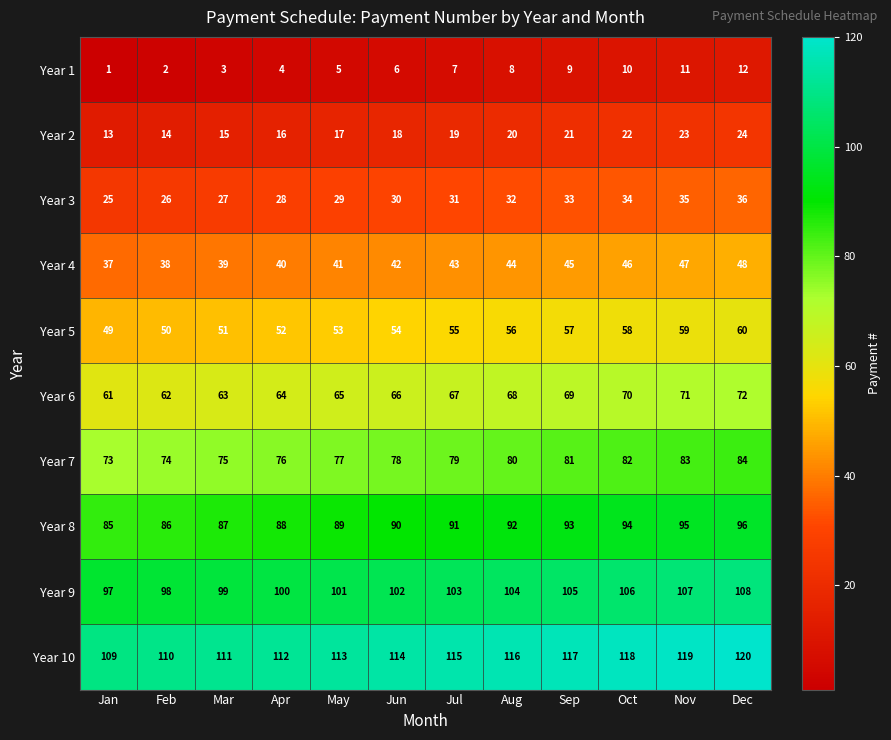

The value of Year 3 at Feb is 26. True or false?

True